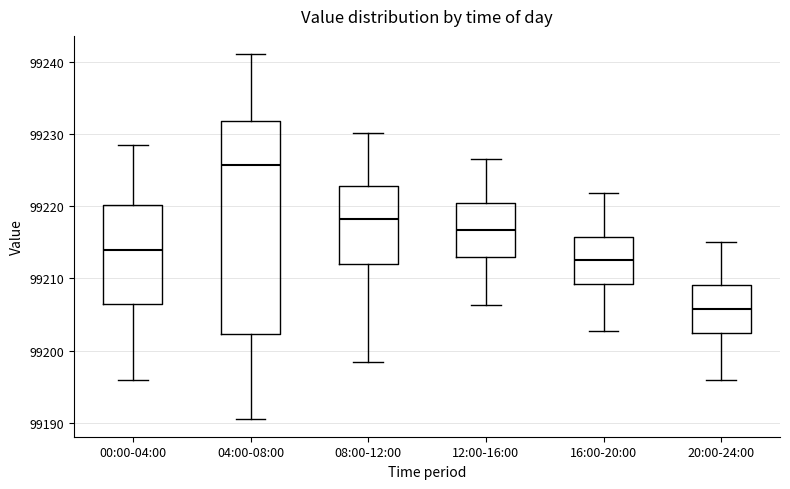

Comparing the boxes themselves (not the whiskers), which one is the tallest?

04:00-08:00